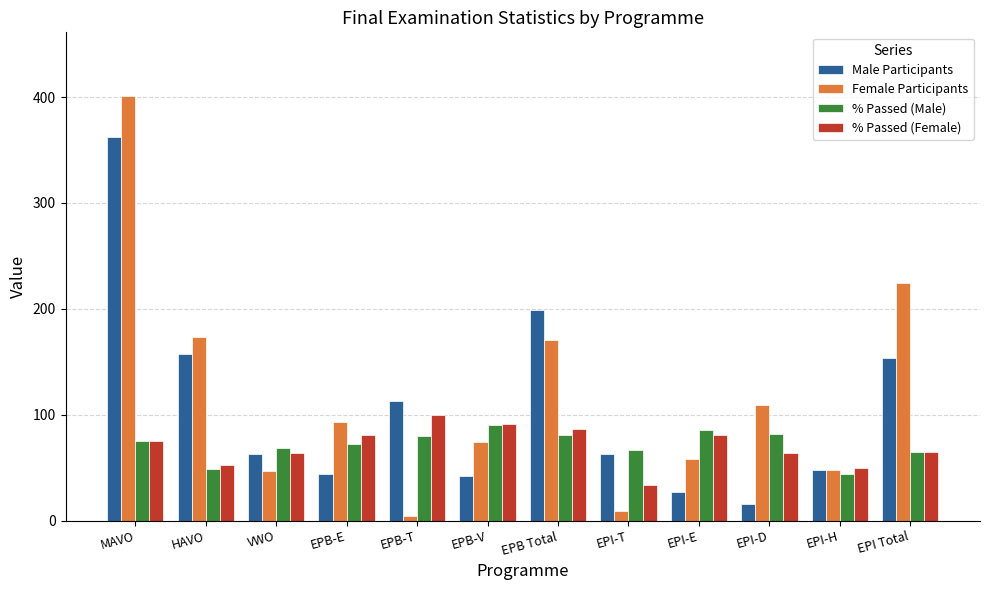

True or false: % Passed (Male) has a value of 33.5 at HAVO.

False